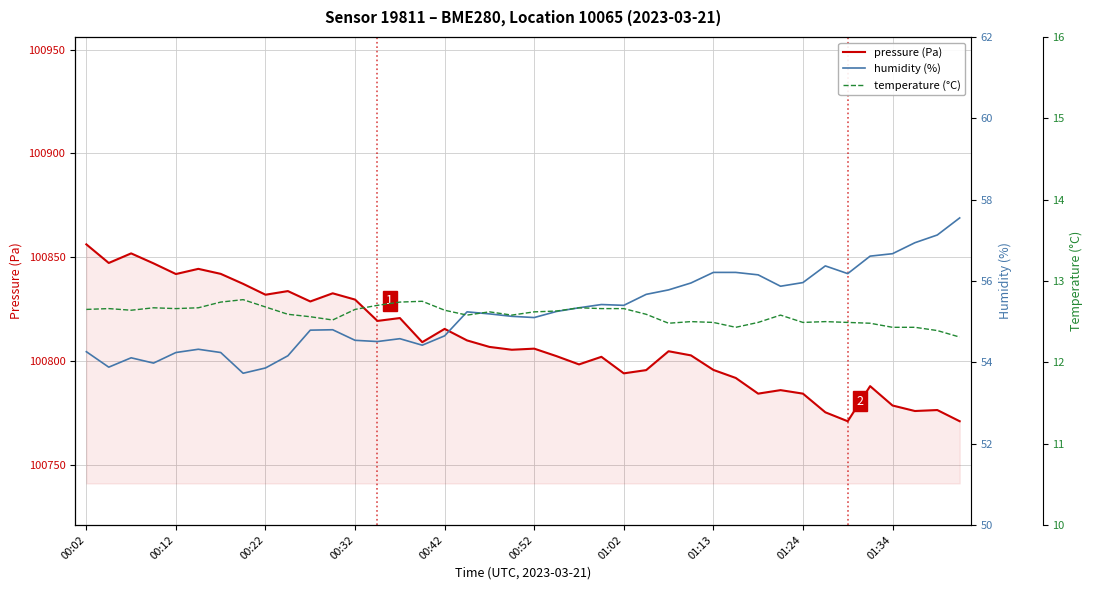

What is the lowest value of the pressure (Pa) series?

100770.9